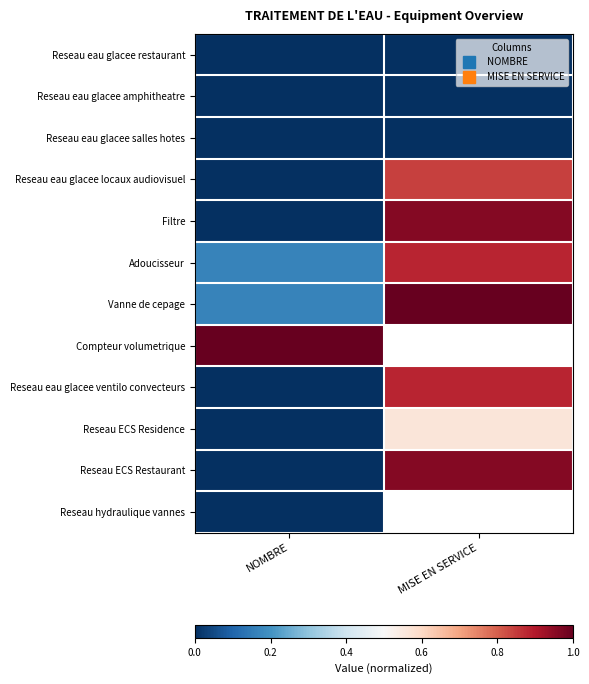

Which has a higher value, MISE EN SERVICE or NOMBRE?

MISE EN SERVICE